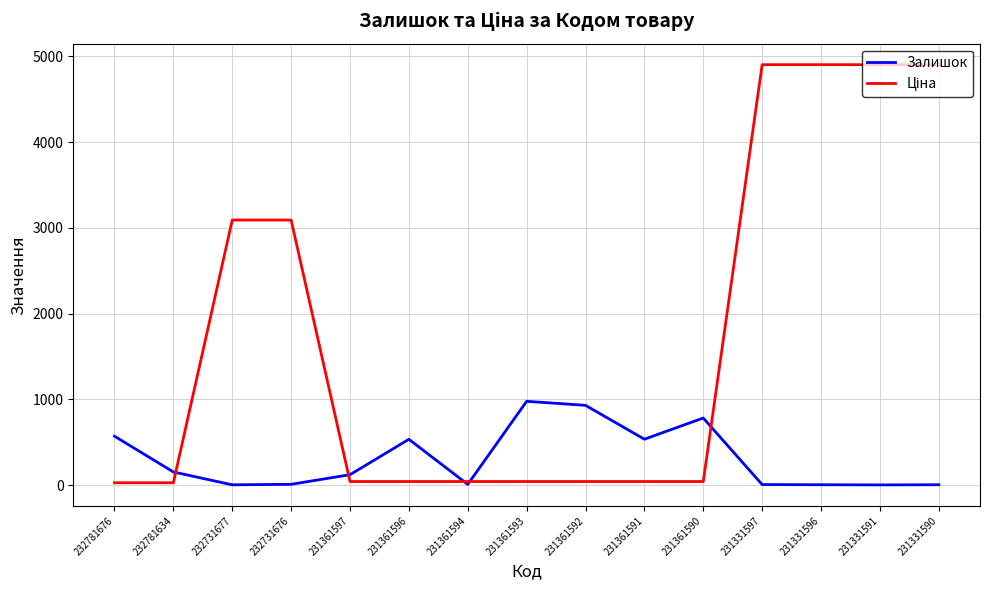

Is it true that Залишок equals 8.0 at 231361594?

True